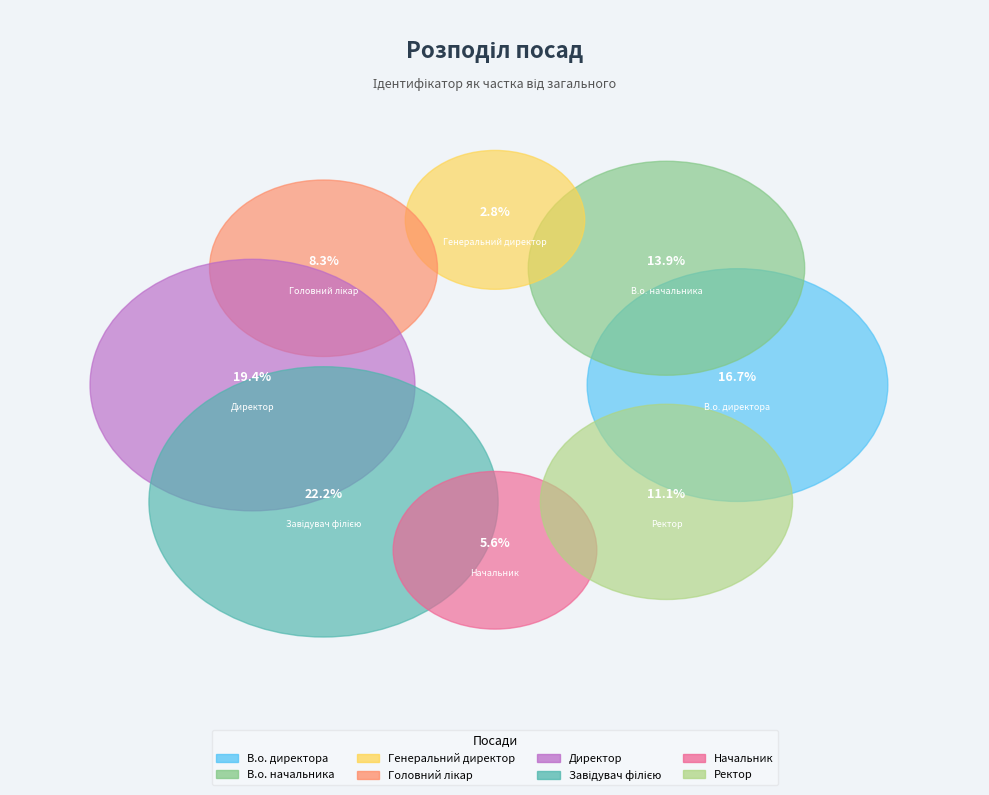

Which slice is the smallest?

Генеральний директор